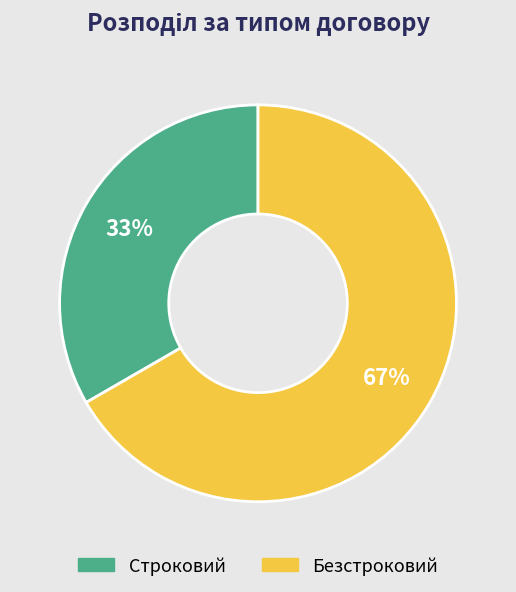

What is the smallest slice in the pie chart?

Строковий